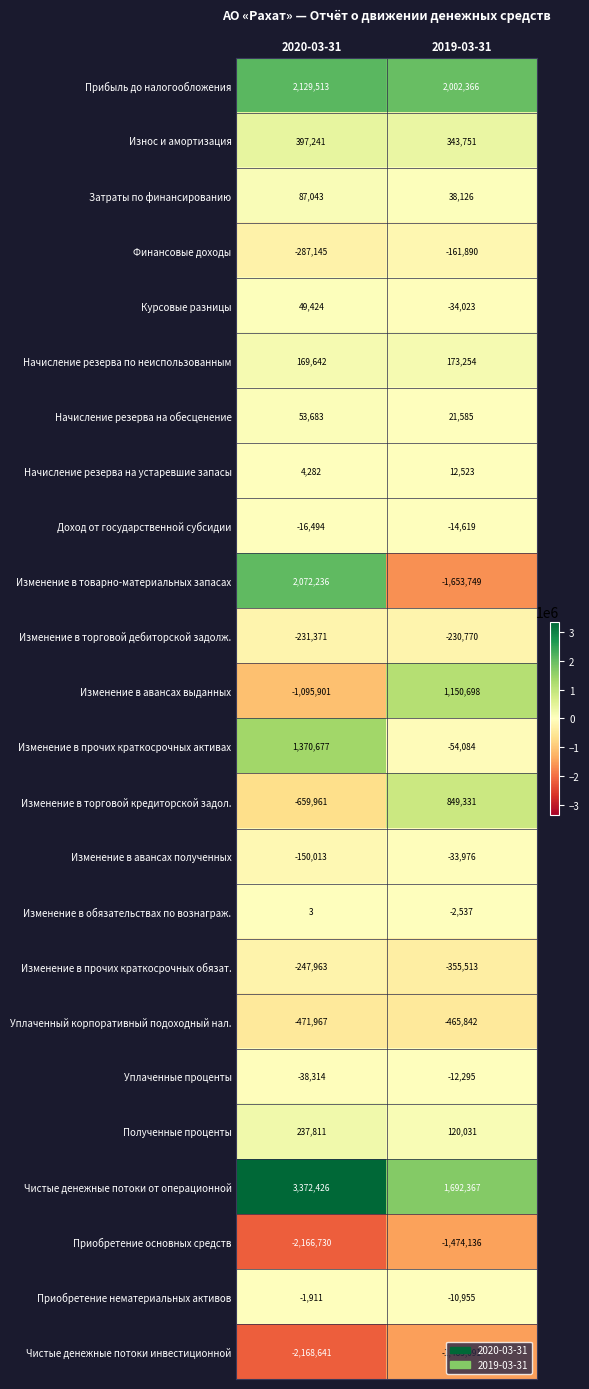

Between 2020-03-31 and 2019-03-31, which series saw the biggest shift?

Изменение в товарно-материальных запасах